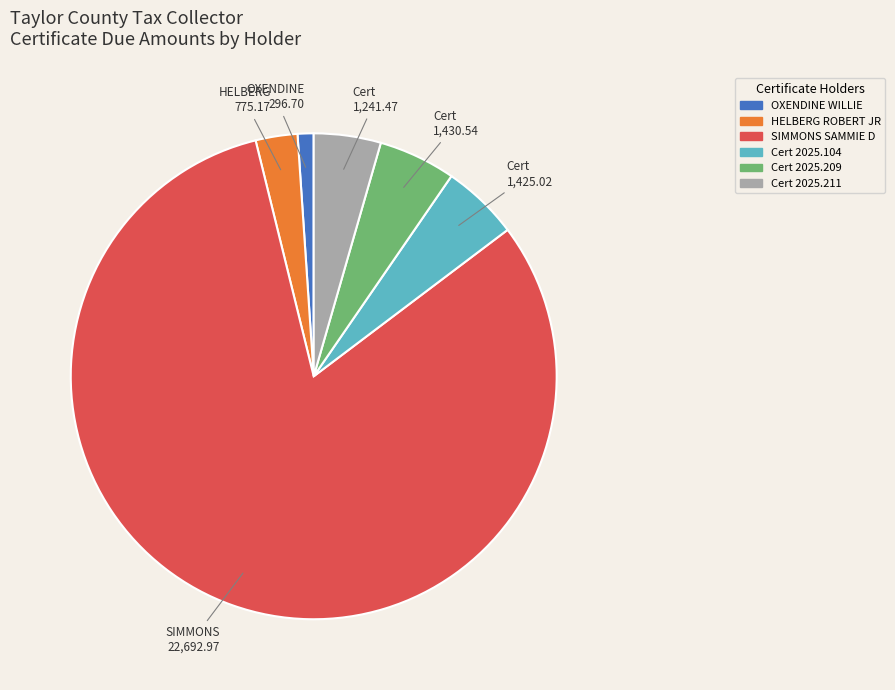

What is the majority slice?

SIMMONS SAMMIE D